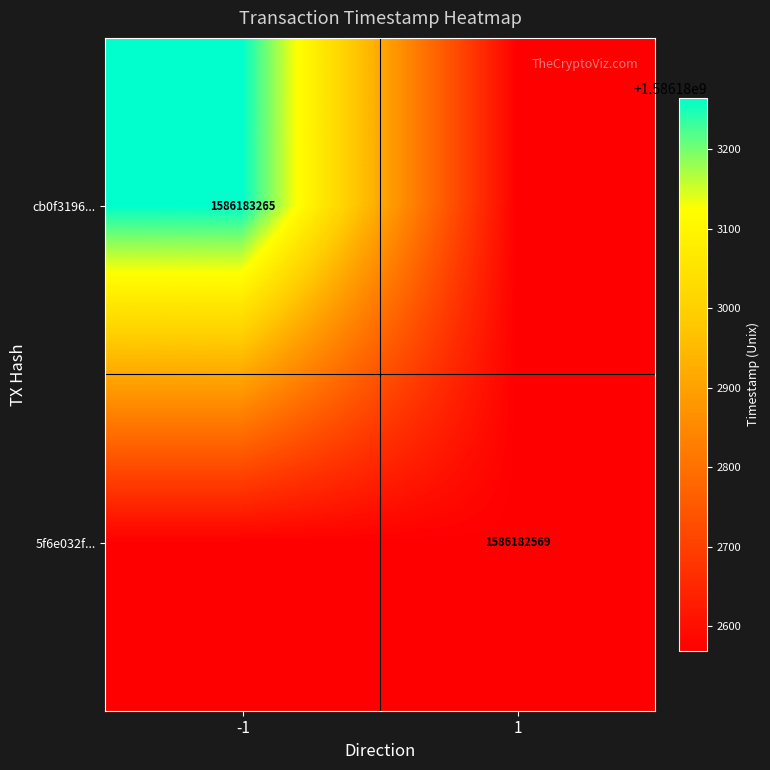

Read the 5f6e032f9d81a44754894faf386c040bd05a6a6 value at time_stamp, to the nearest 50.

1586182550